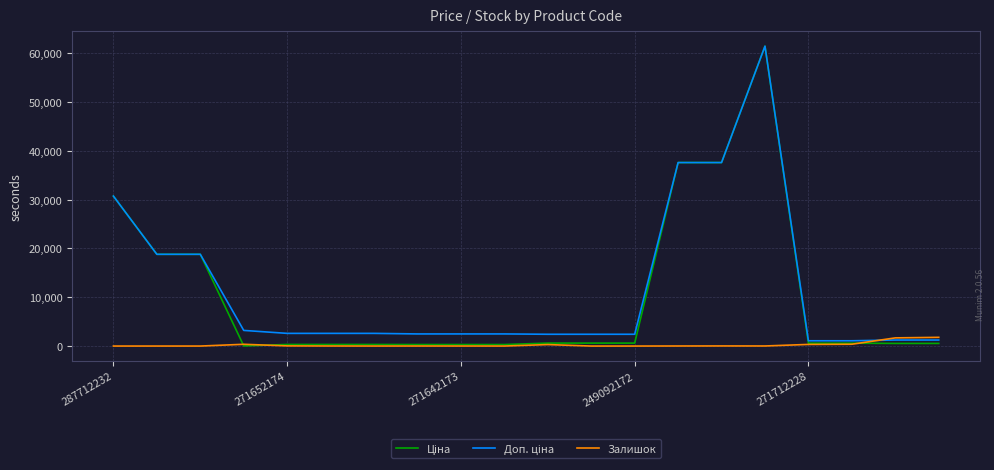

What is the maximum value shown in the chart?

61434.3